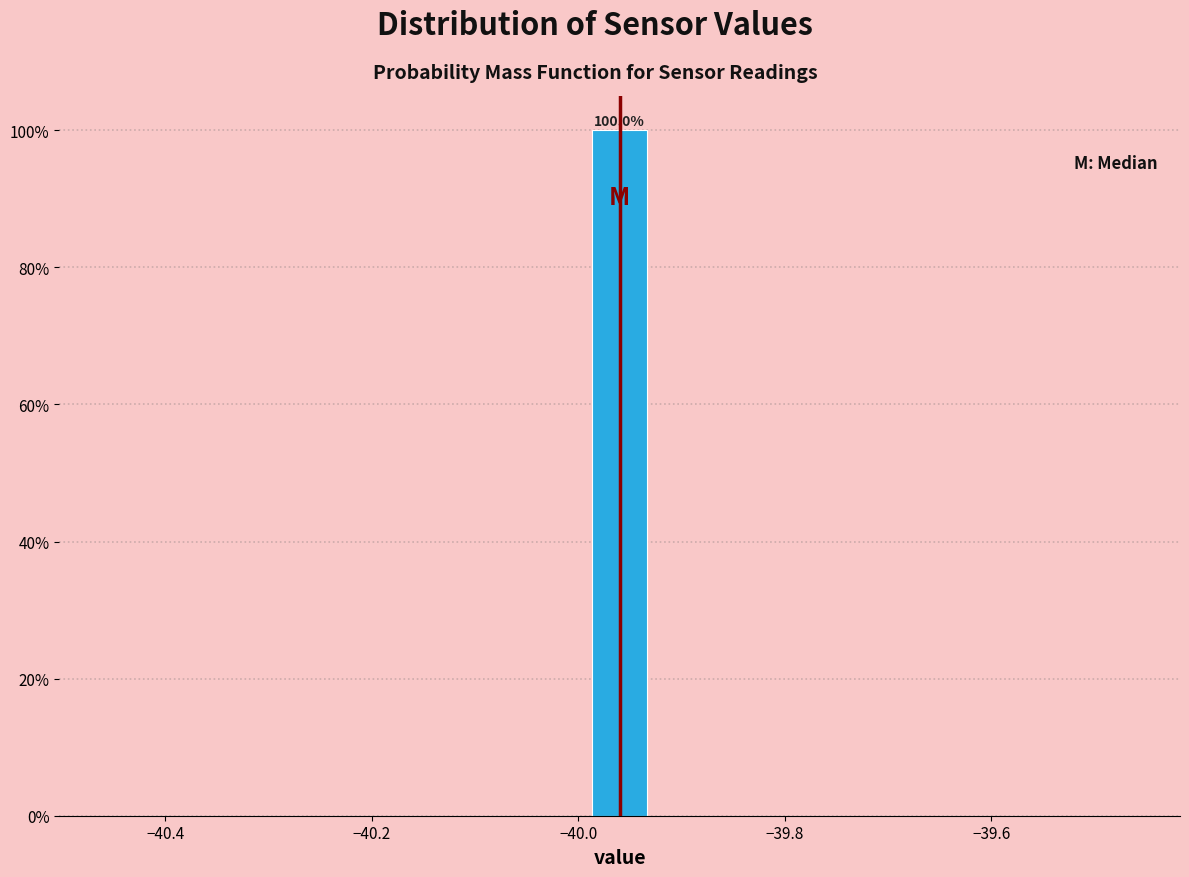

Around what value on the x-axis is the tallest bar? Give the approximate position of its centre, as read against the axis.

-39.96